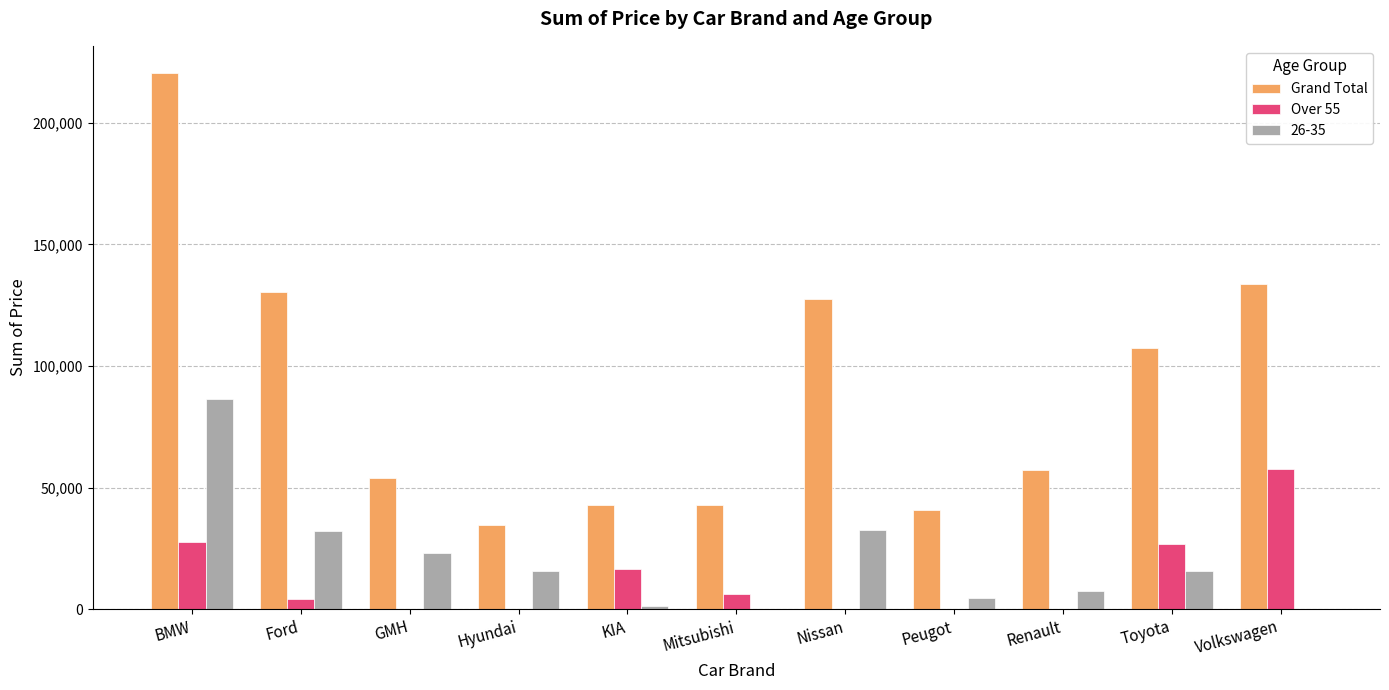

Which series has the largest total across all categories?

Grand Total